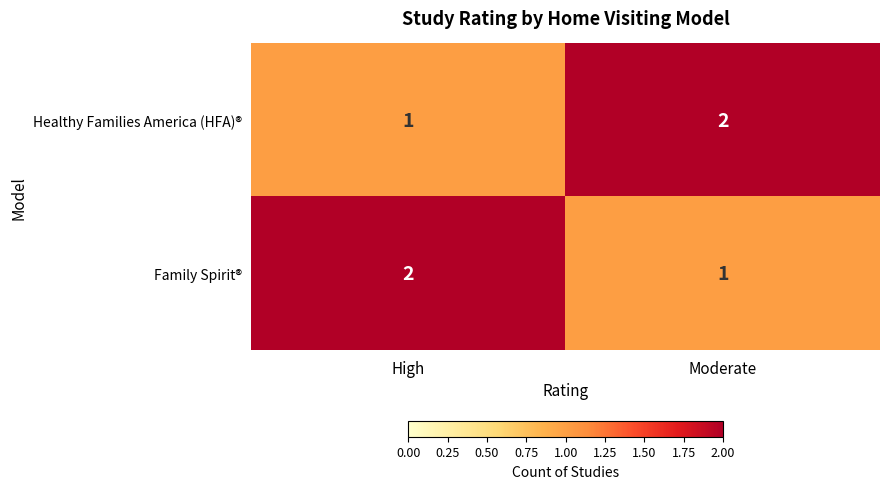

The value of Family Spirit® at Moderate is 0. True or false?

False